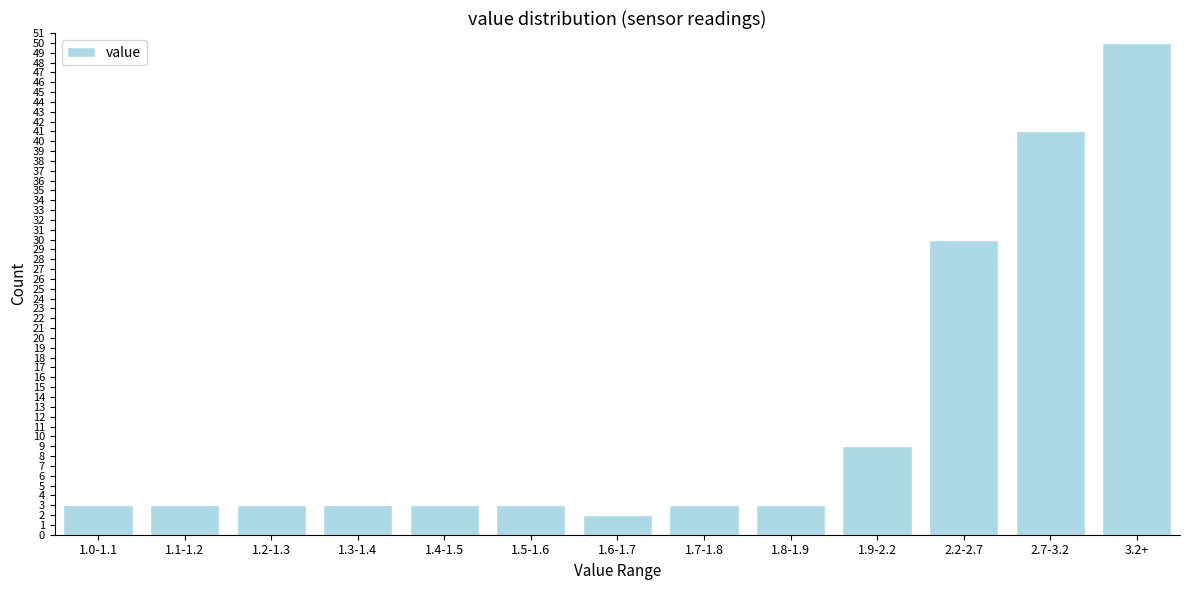

Reading left to right, extract all data points from this chart.

1.0-1.1=3	1.1-1.2=3	1.2-1.3=3	1.3-1.4=3	1.4-1.5=3	1.5-1.6=3	1.6-1.7=2	1.7-1.8=3	1.8-1.9=3	1.9-2.2=9	2.2-2.7=30	2.7-3.2=41	3.2+=50